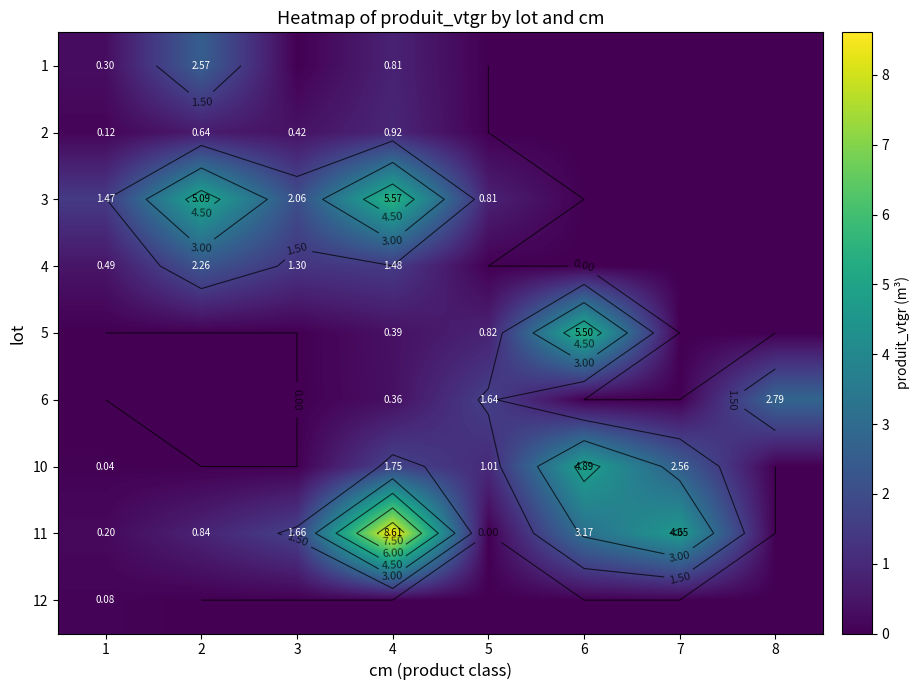

List the series in order of their peak value, highest first.

11, 3, 5, 10, 6, 1, 4, 2, 12